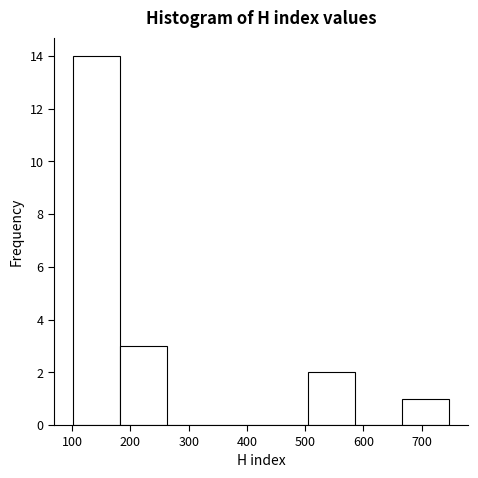

Reading left to right, transcribe this chart: for each bar, give the range it covers on the x-axis and its height. Neither the bar edges nor the heights are printed on the chart, so give them approximately, as read against the axes.

100 to 180: 14
180 to 260: 3
260 to 340: 0
340 to 420: 0
420 to 510: 0
510 to 590: 2
590 to 670: 0
670 to 750: 1